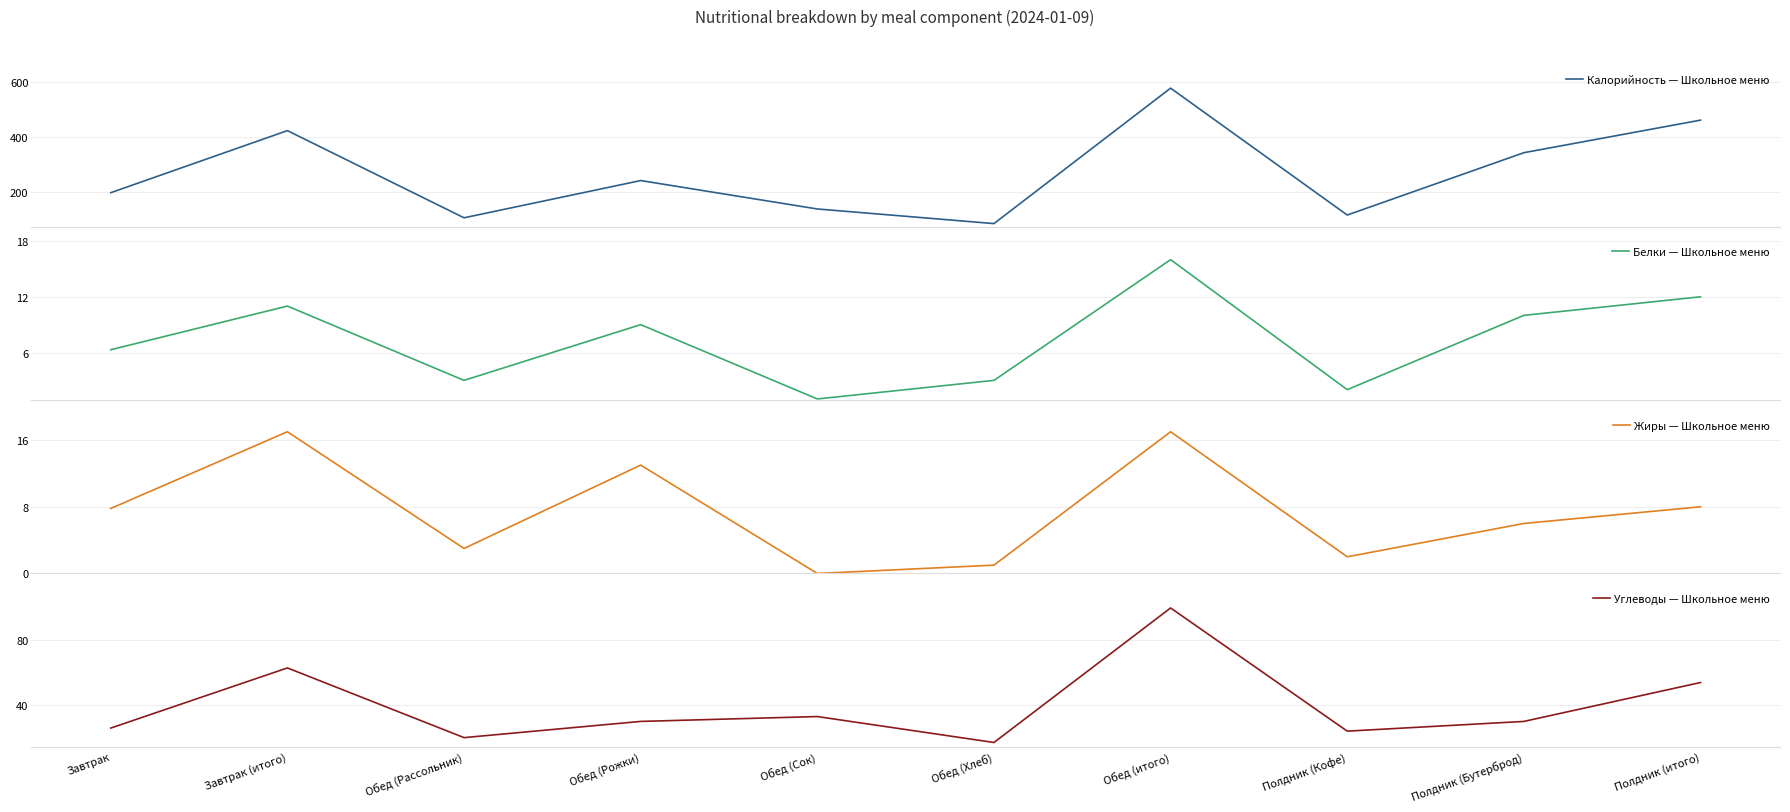

True or false: Белки — Школьное меню and Углеводы — Школьное меню cross at least once.

False